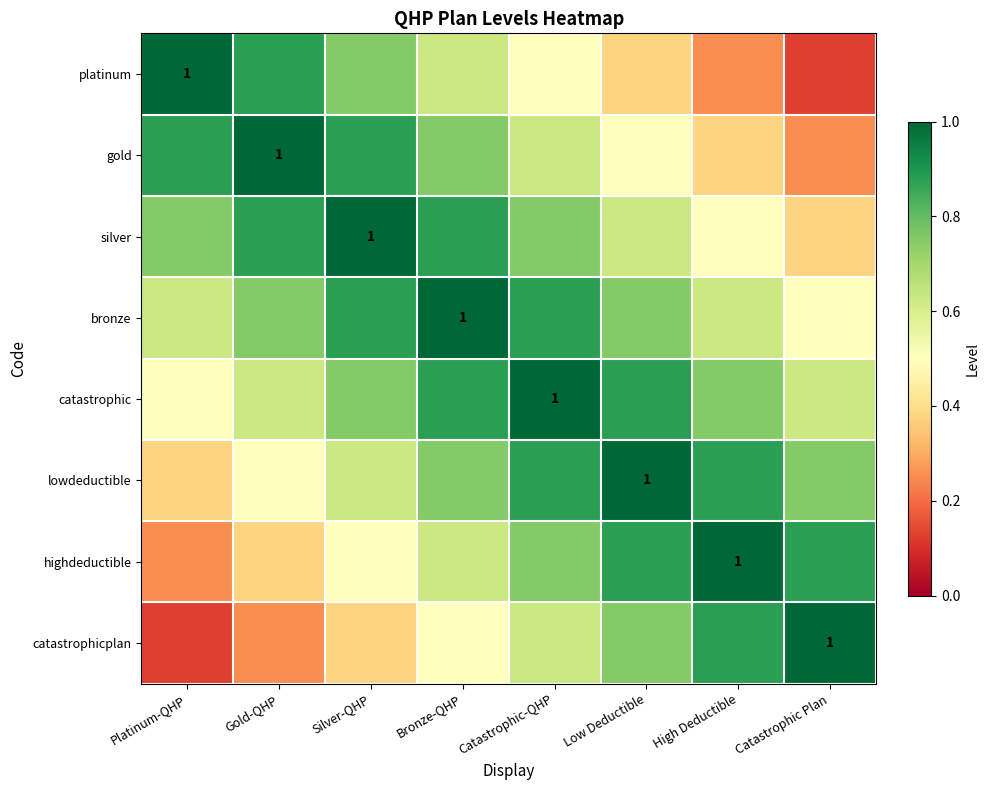

Which series has the largest total across all categories?

bronze